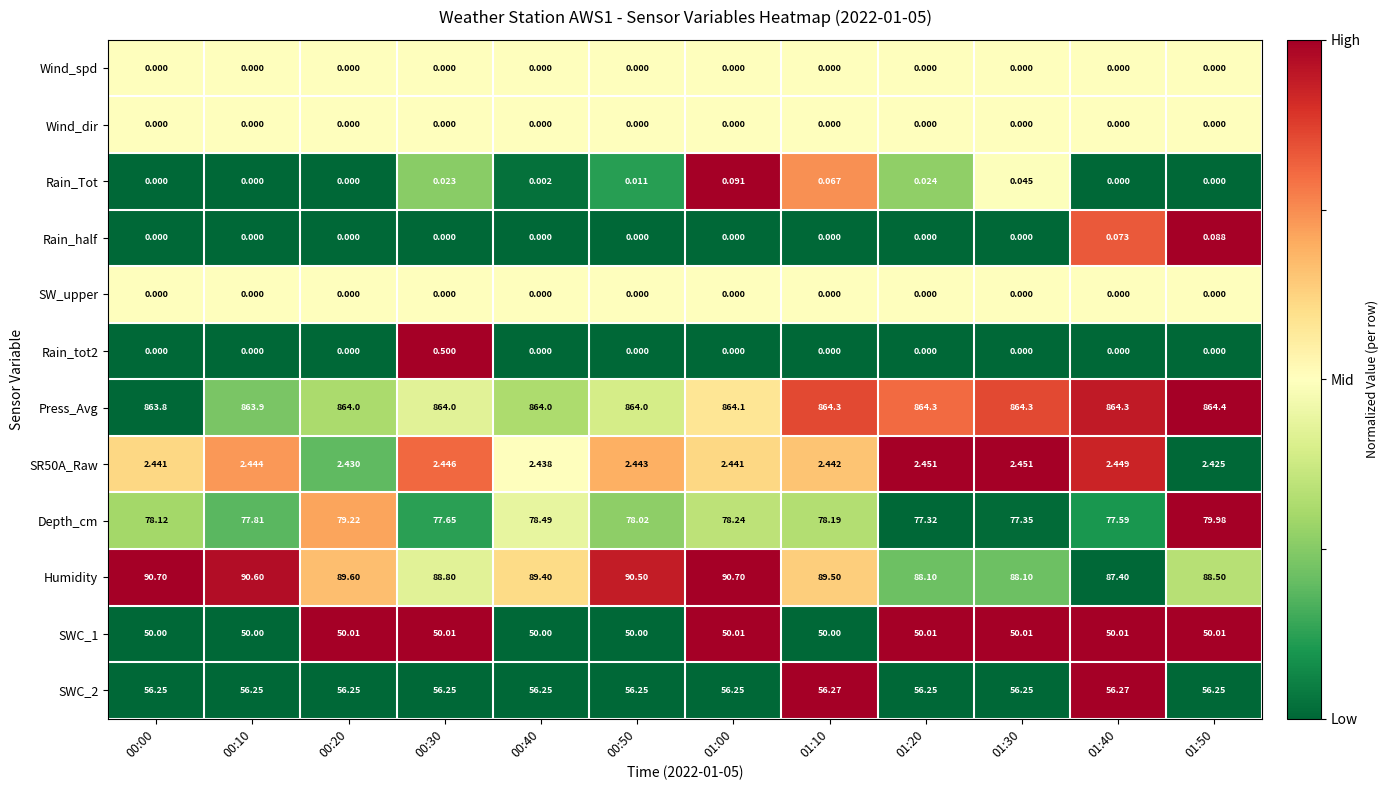

Which series has the widest spread of values?

Humidity